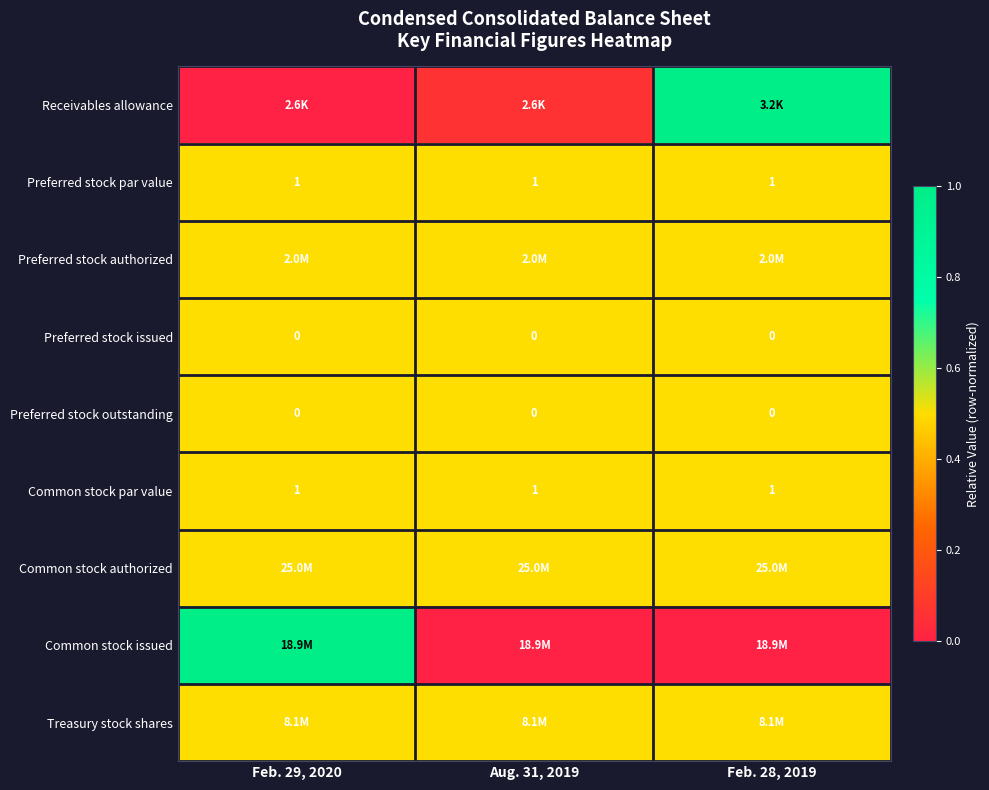

Is the value of Preferred stock outstanding at Feb. 28, 2019 greater than the value of Common stock par value at Feb. 28, 2019?

No